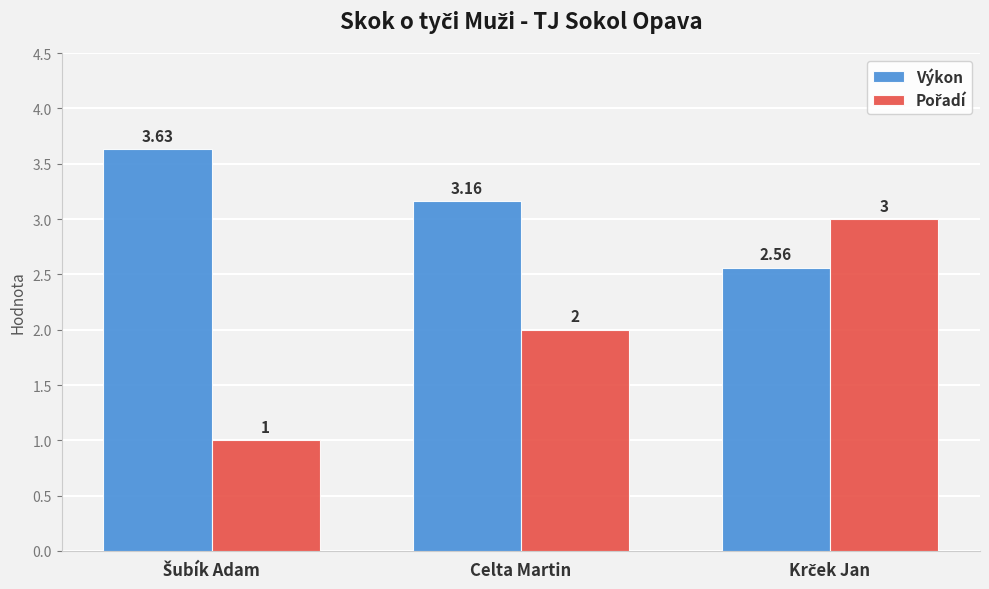

Where is Výkon nearest to the value 3?

Celta Martin